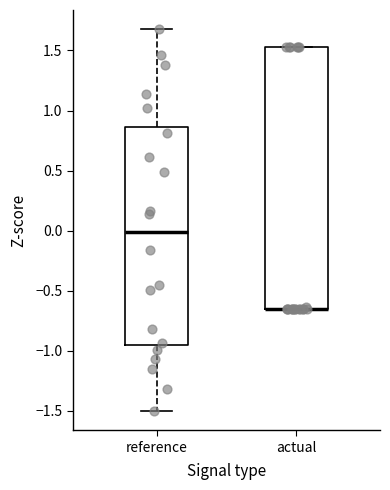

Reading left to right, read every box against the y-axis: the position of its median line, the range the box covers, and the ends of its whiskers. The values are not printed on the chart, so give them approximately, as read against the axis.

reference: median 0.00, box -0.95 to 0.85, whiskers -1.50 to 1.70
actual: median -0.65 (drawn on the box's lower edge), box -0.65 to 1.55, whiskers -0.65 to 1.55